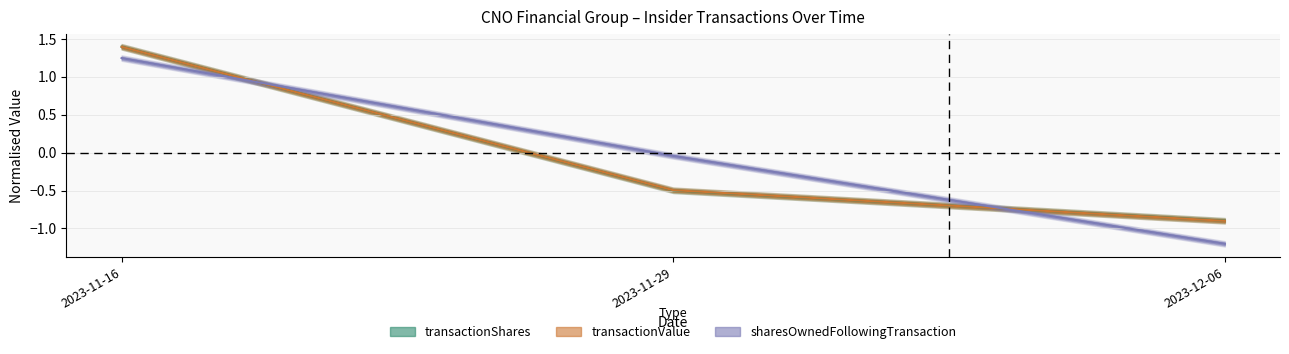

At which label does transactionShares first exceed 0?

2023-11-16